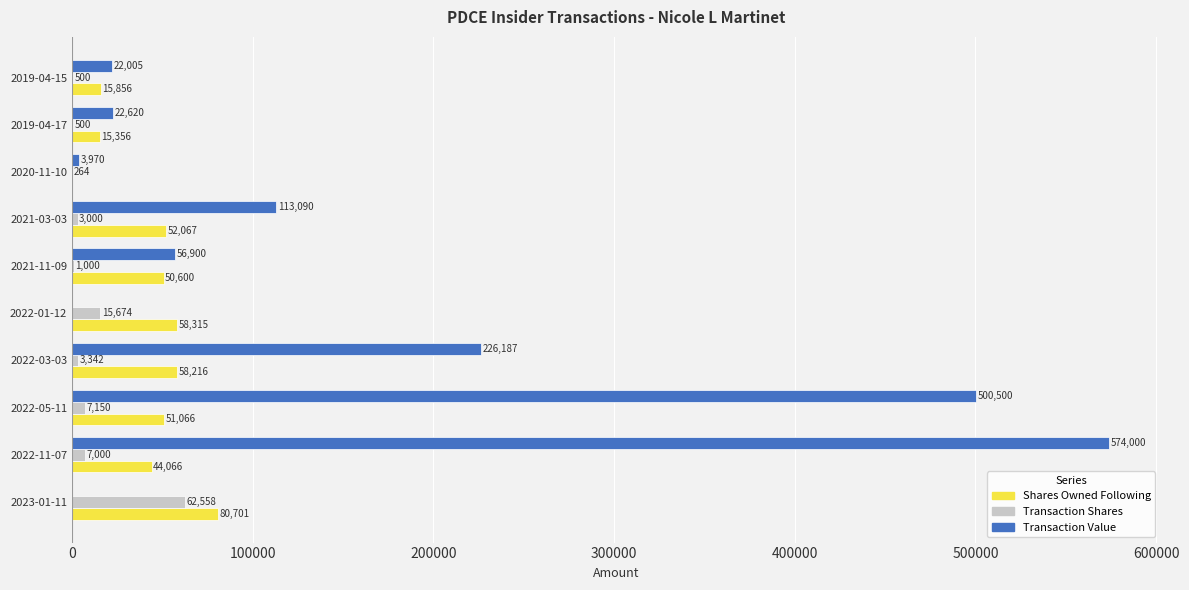

What are all the series names shown in the legend?

Shares Owned Following, Transaction Shares, Transaction Value